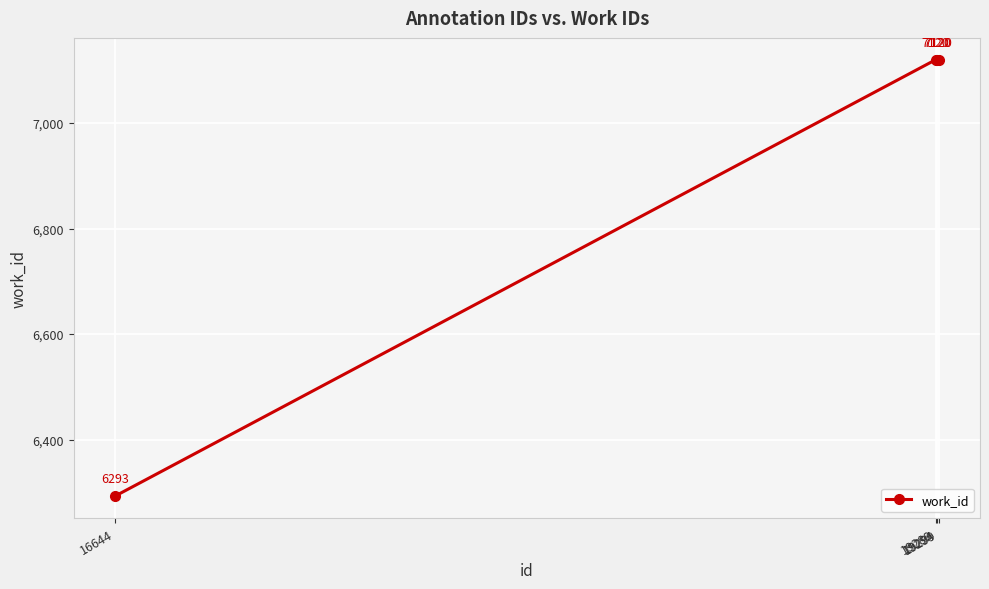

Reading left to right, transcribe all the data shown in this chart.

6293	7120	7120	7120